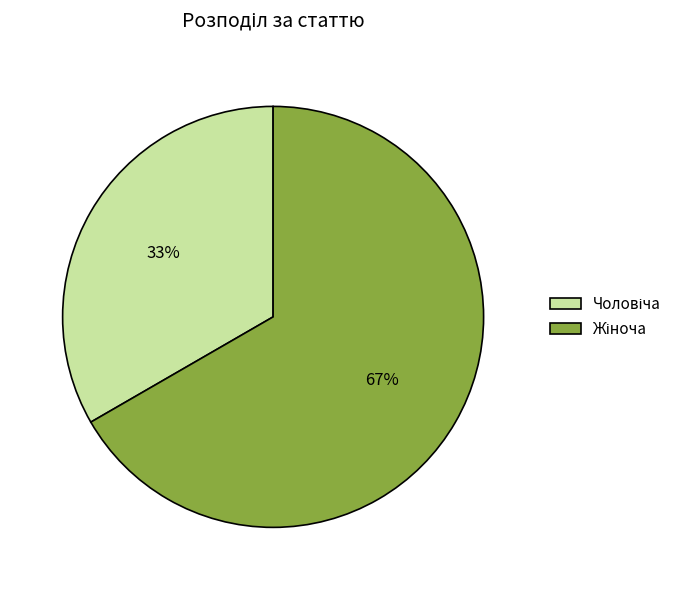

Does any single category account for the majority?

Yes